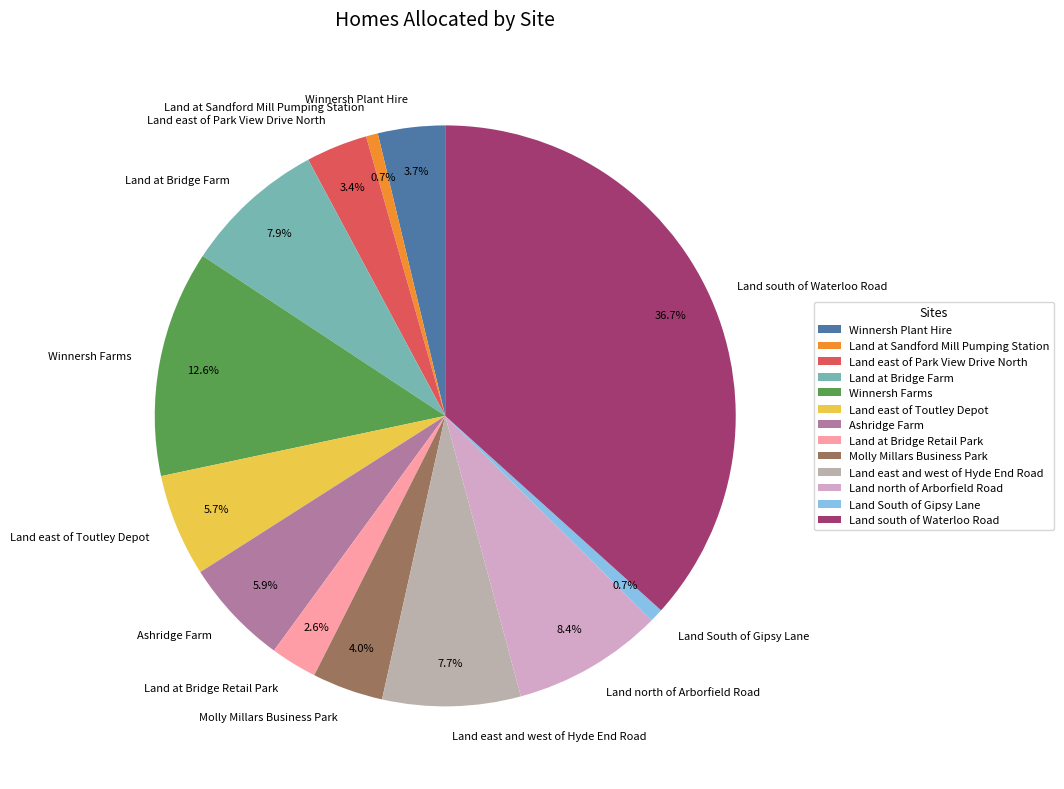

Is it true that Land at Bridge Farm is 8% of the pie?

True